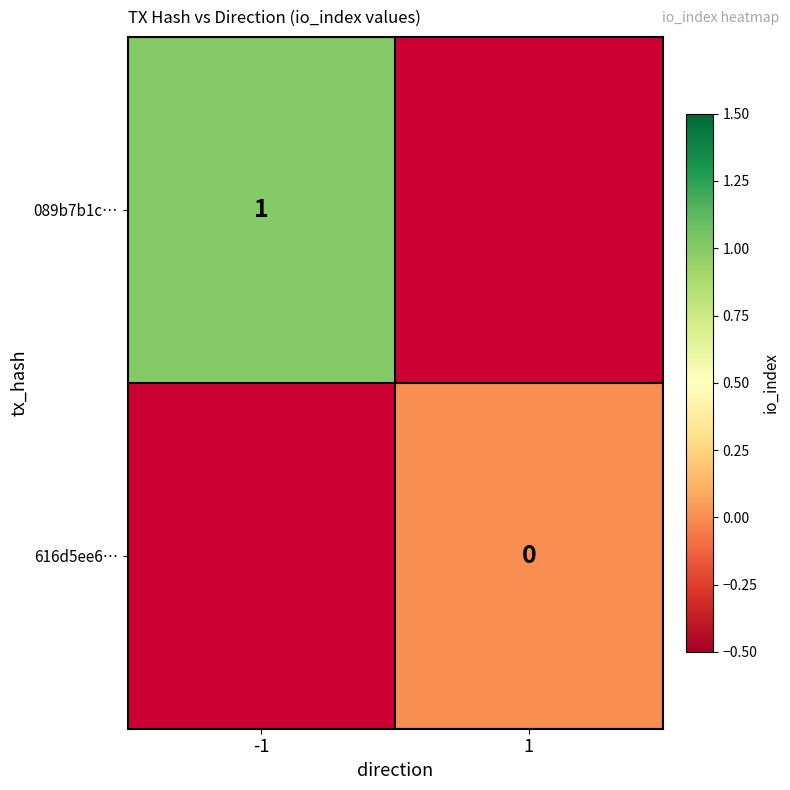

The value of 089b7b1c… at -1 is 1. True or false?

True